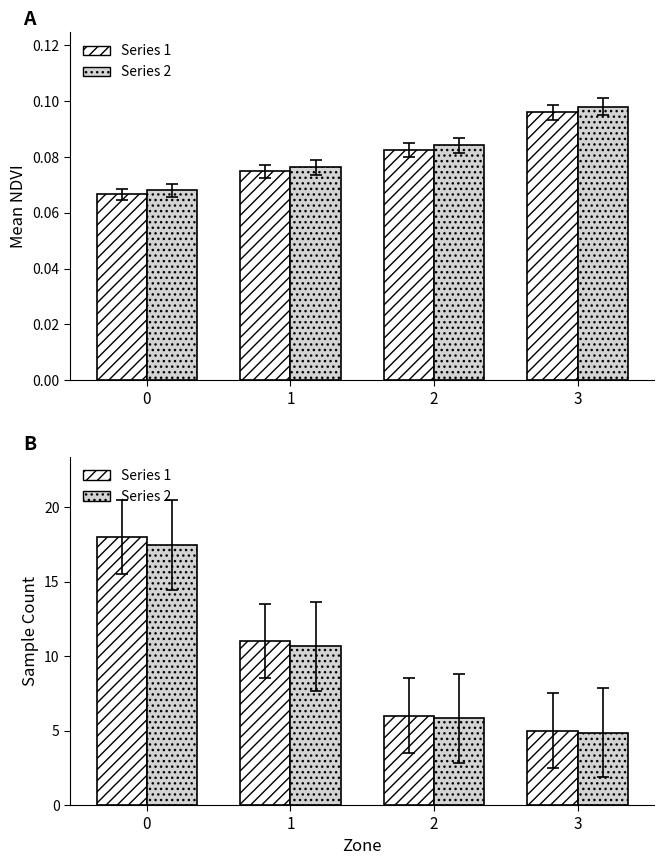

At 0, list the series in order from smallest to largest.

Dotted, Hatched